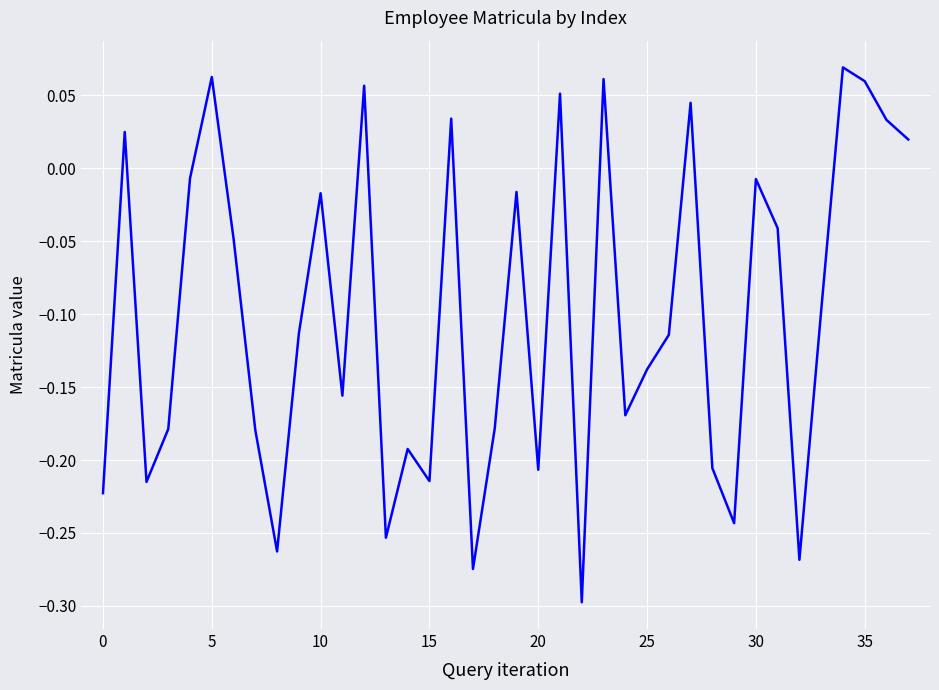

Does the chart display data point markers on the line(s)?

No